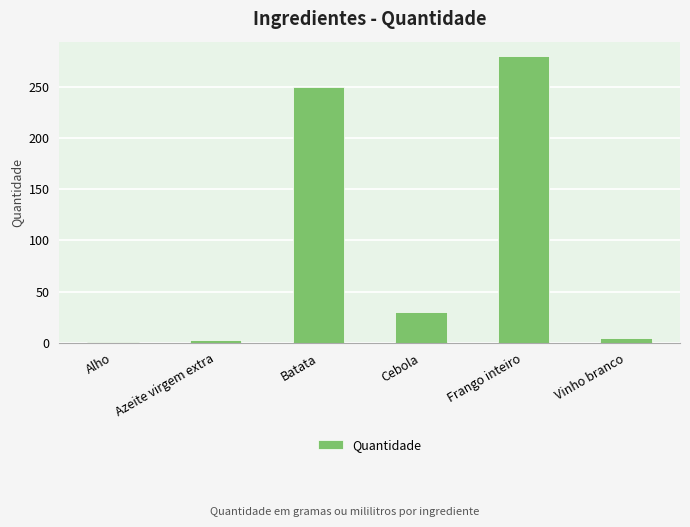

What is the approximate value at Vinho branco?

5.0